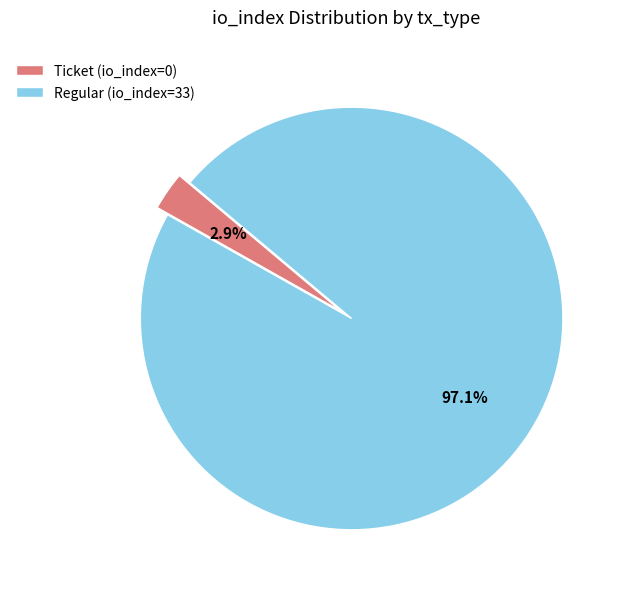

Rank the categories by value from highest to lowest.

Regular (io_index=33), Ticket (io_index=0)